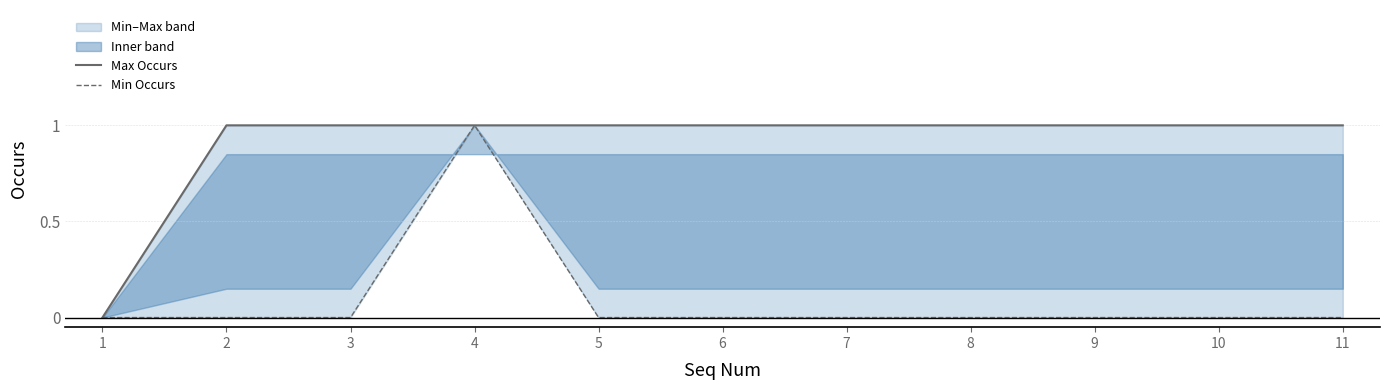

List the series in order of their overall mean, lowest first.

Min Occurs, Max Occurs